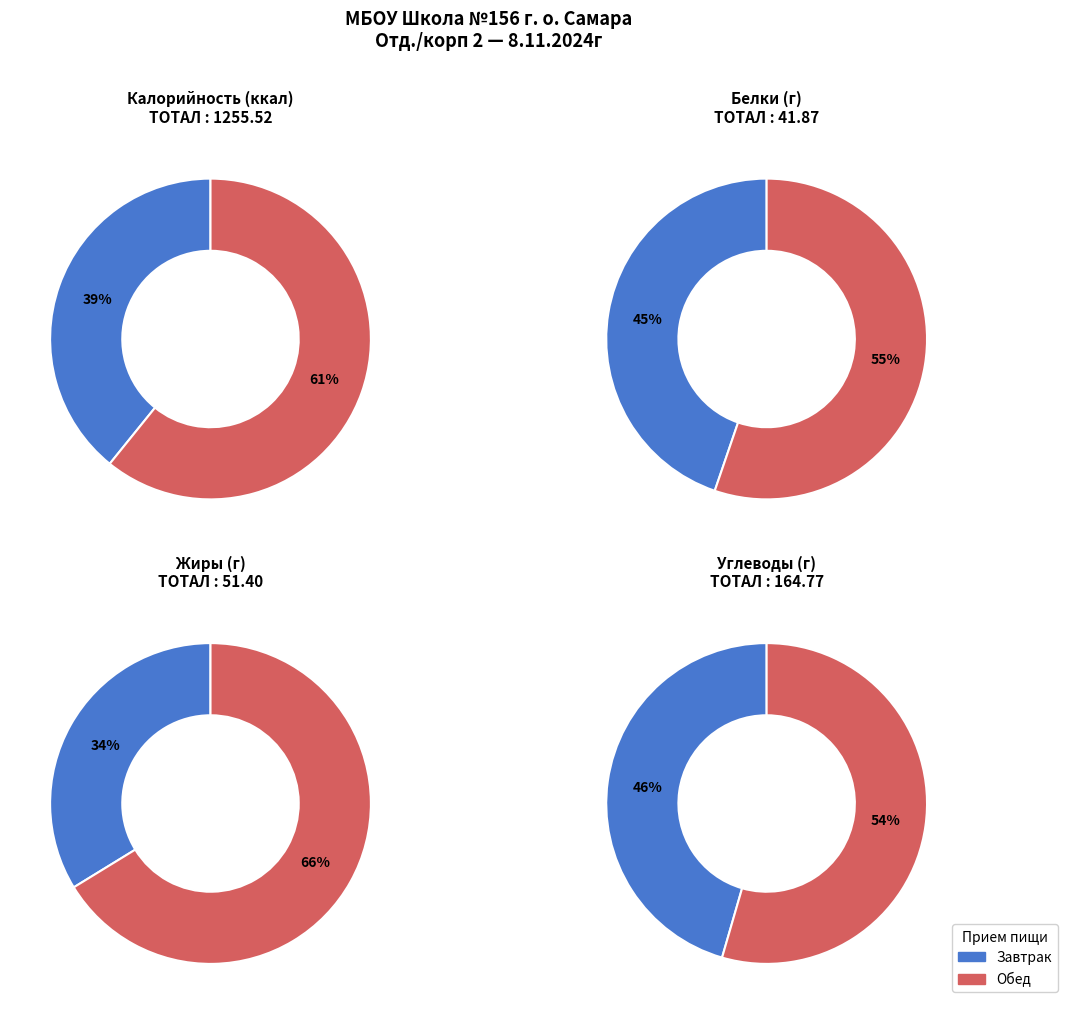

Which category has the biggest portion of the pie?

Обед